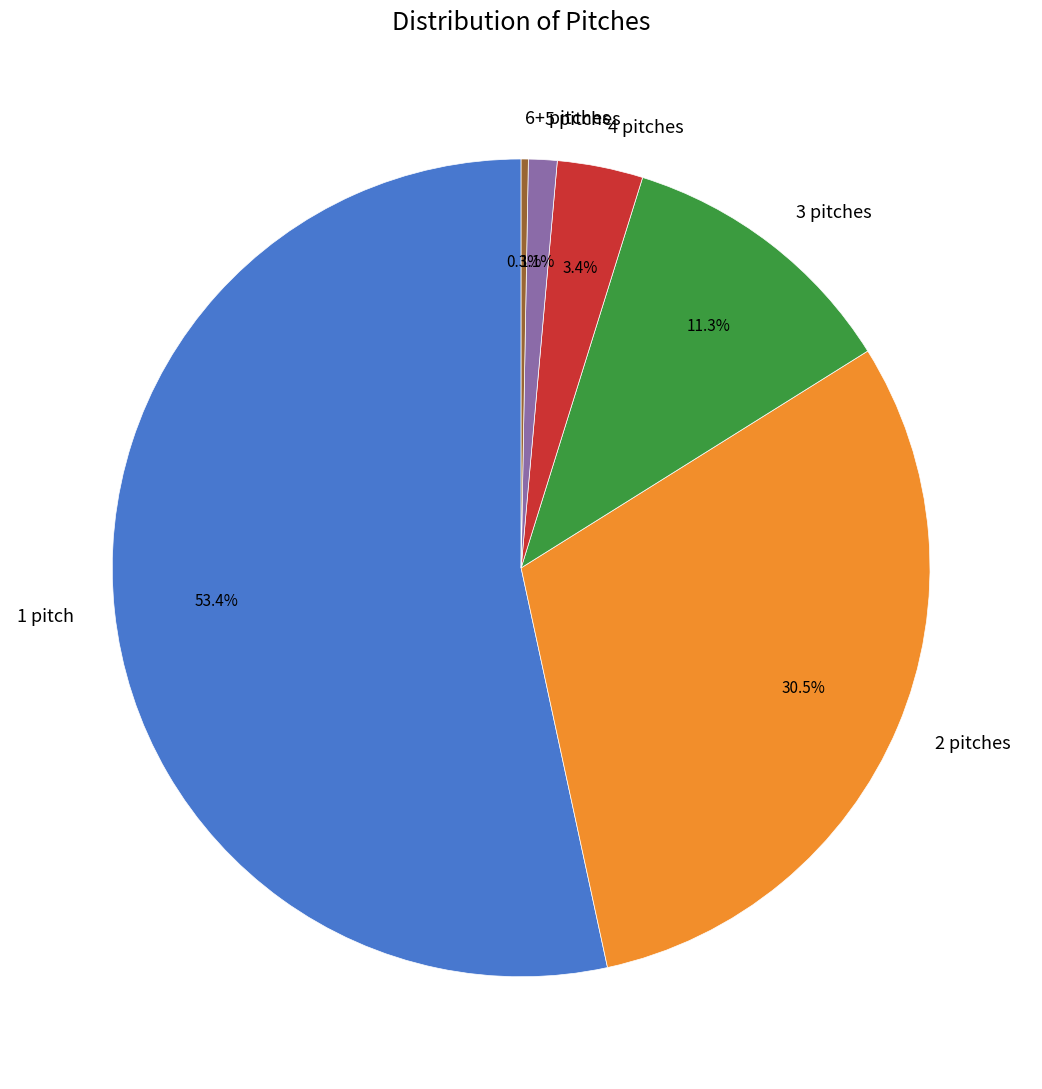

Is it true that 1 pitch is 53% of the pie?

True